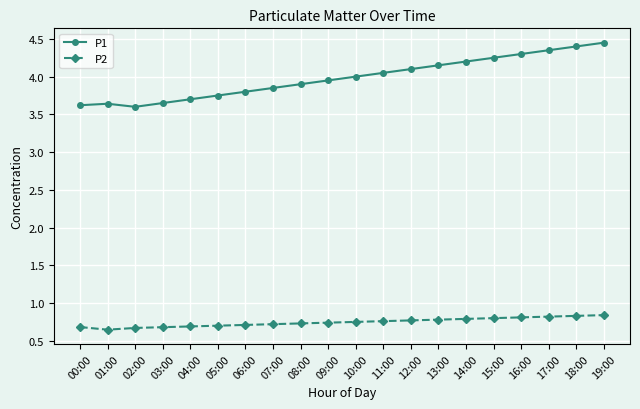

What is the label of the 18th point from the left?

17:00